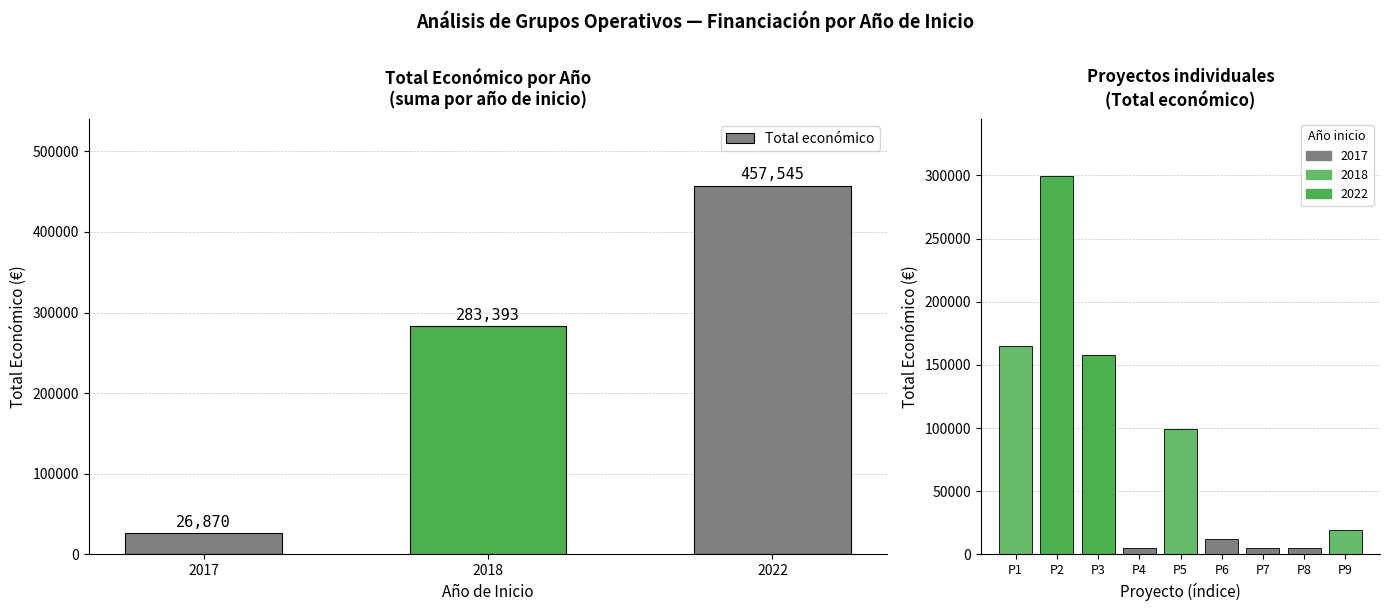

Reading left to right, extract all data points from this chart.

165000	299601	157944	4950	99423	11920	5000	5000	18970